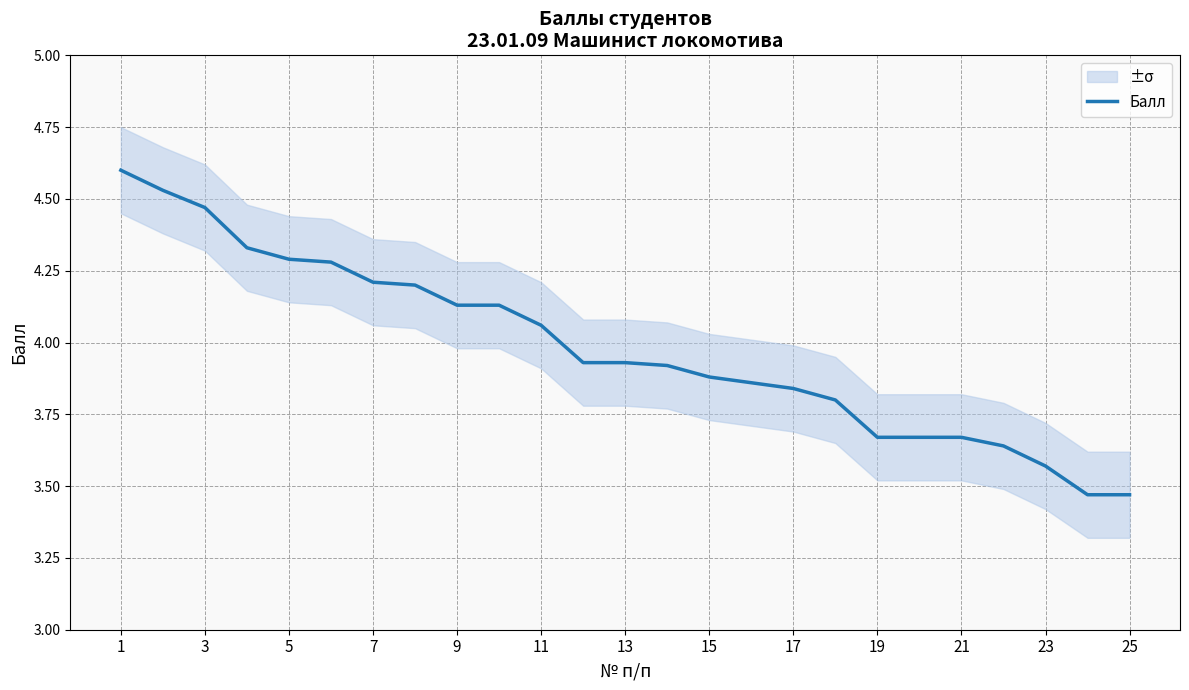

Is it true that Балл equals 6.3 at 5?

False